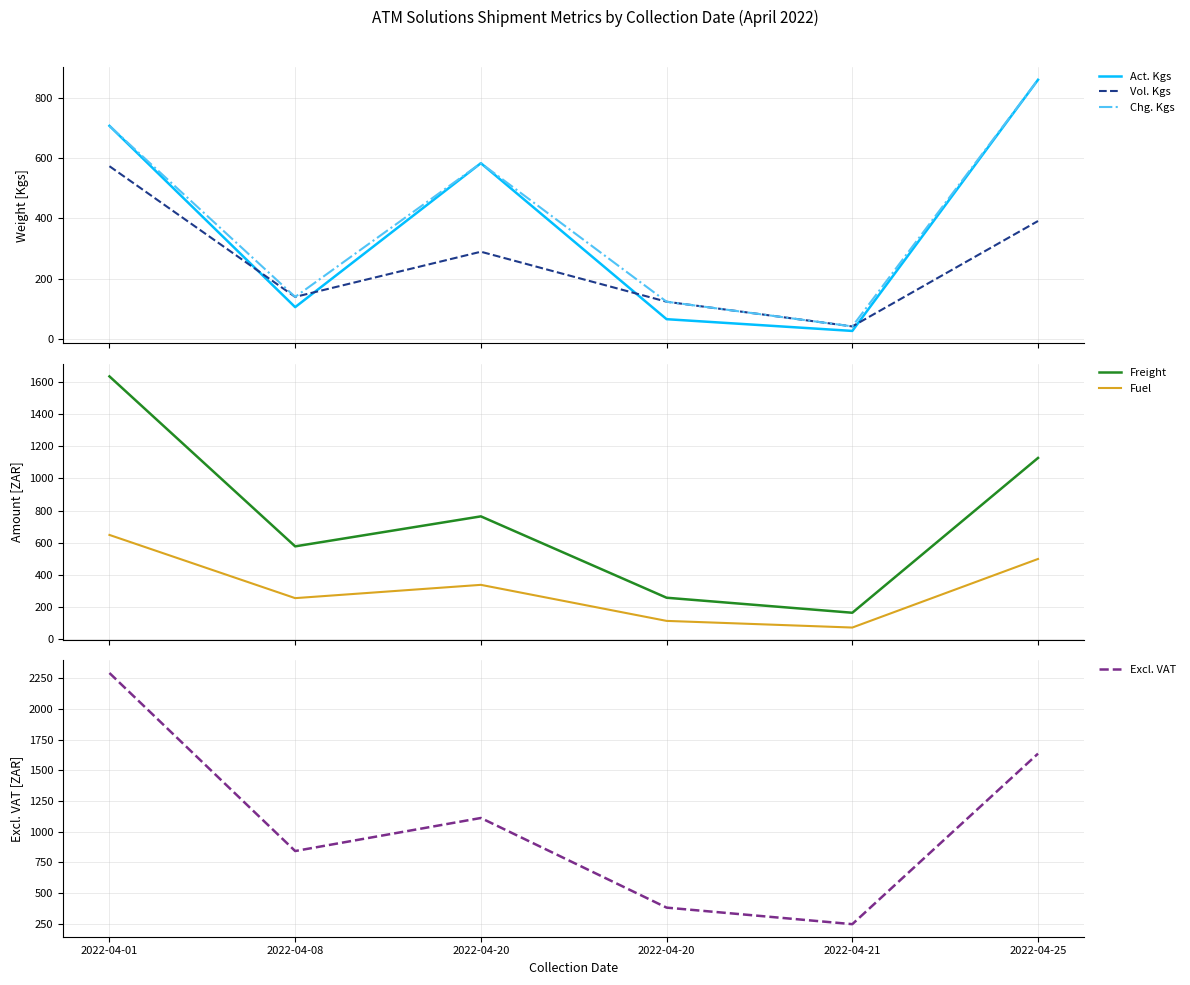

What is the difference between the highest and lowest values at 2022-04-08?

738.2